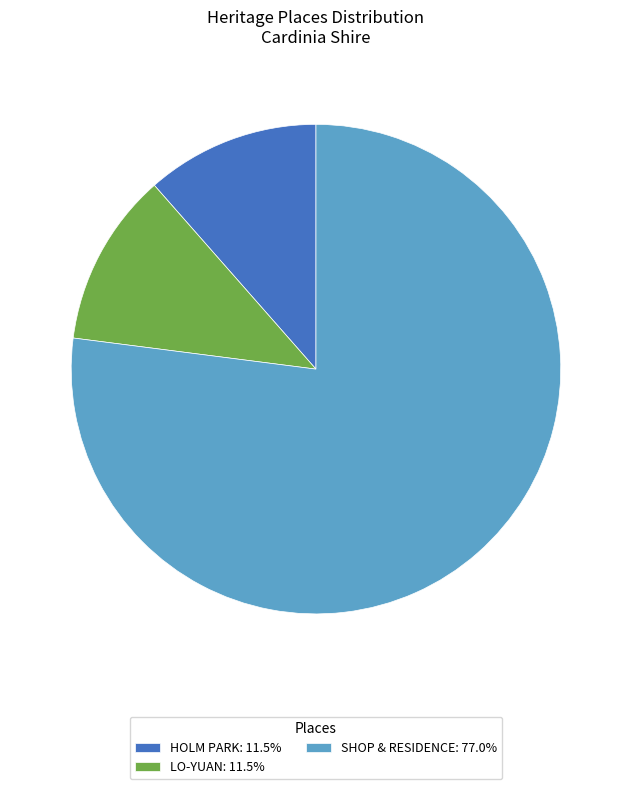

How many slices are in this pie chart?

3